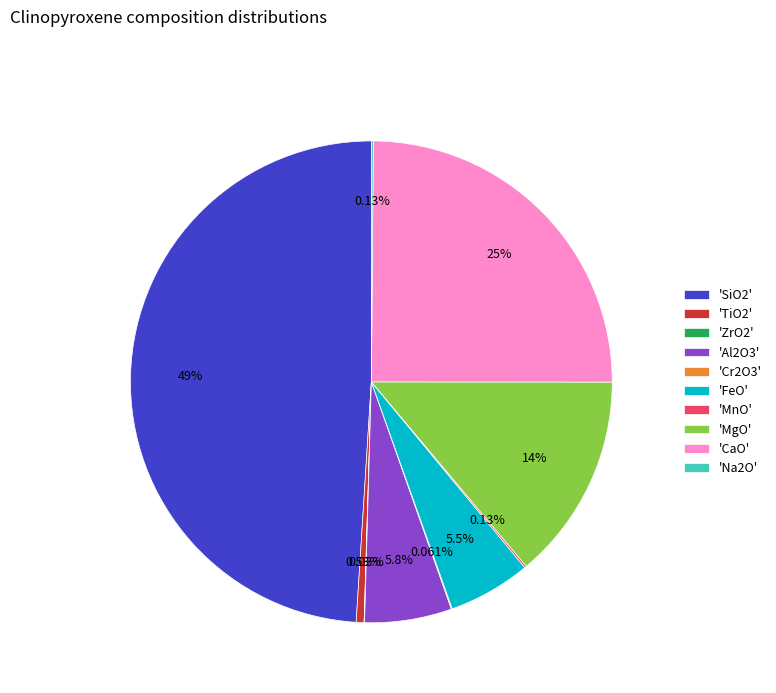

Do 'MgO' and 'FeO' together represent more than half of the pie?

No